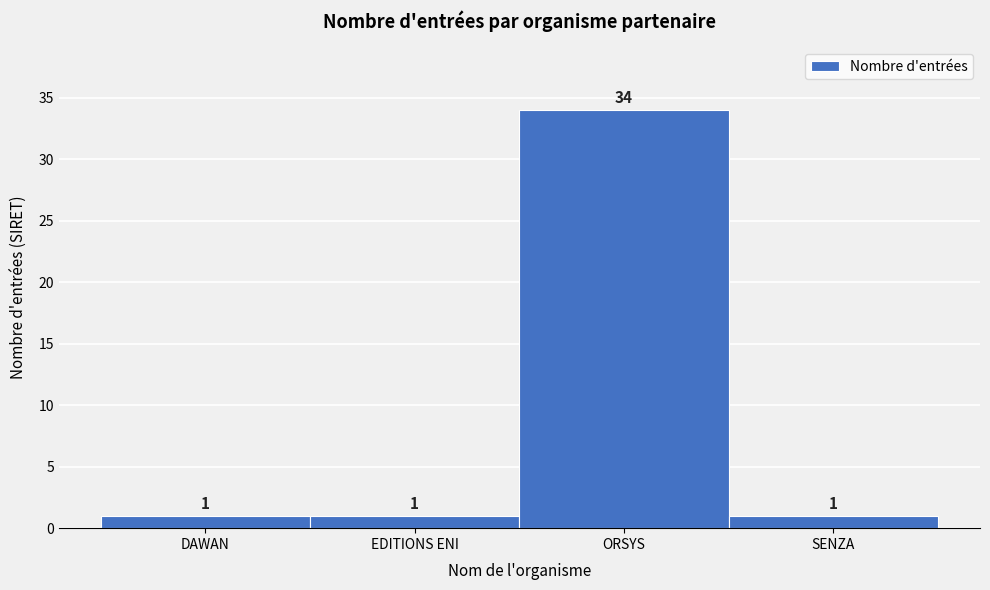

Reading left to right, what are all the values shown in this chart?

DAWAN=1	EDITIONS ENI=1	ORSYS=34	SENZA=1